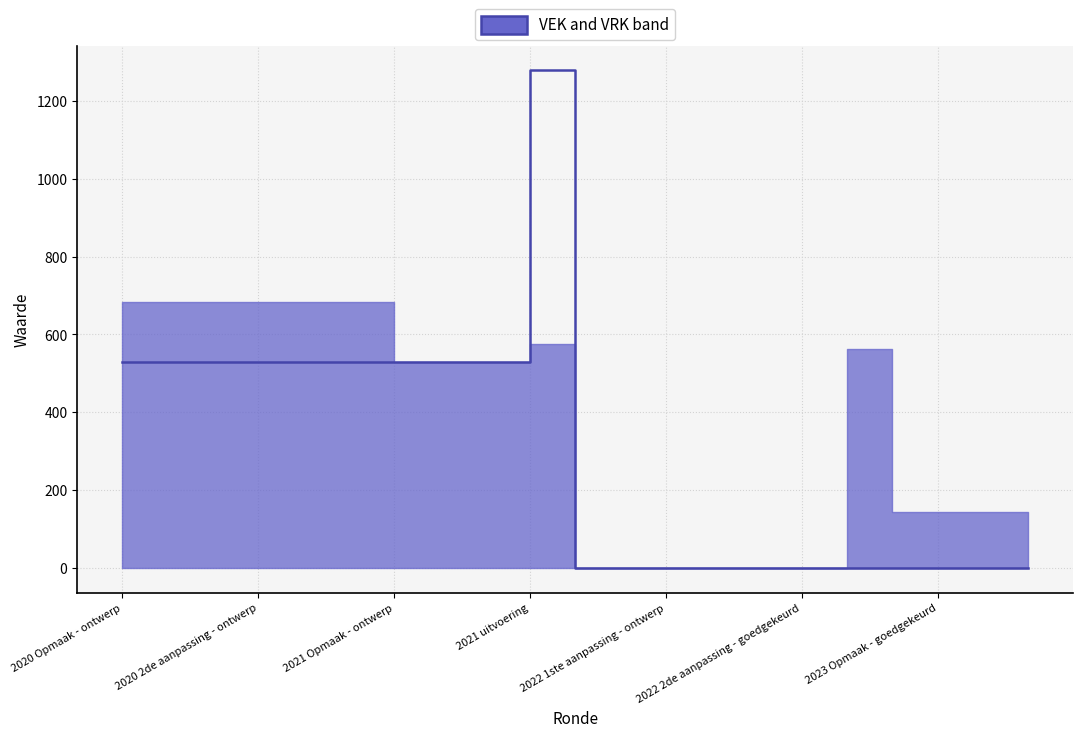

True or false: the data shows 2085 at 2021 uitvoering.

False